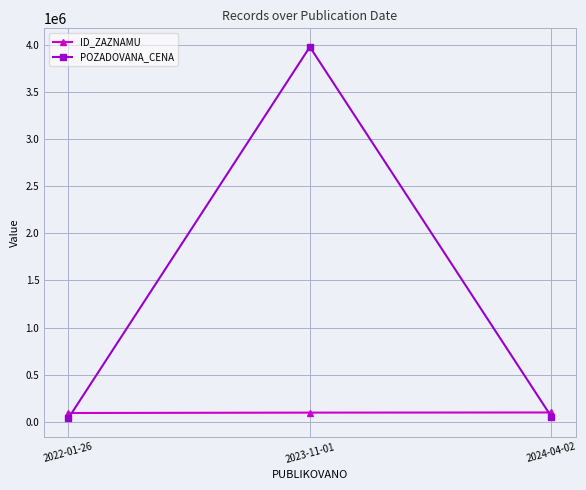

What is the spread (max minus min) of values at 2022-01-26?

56091